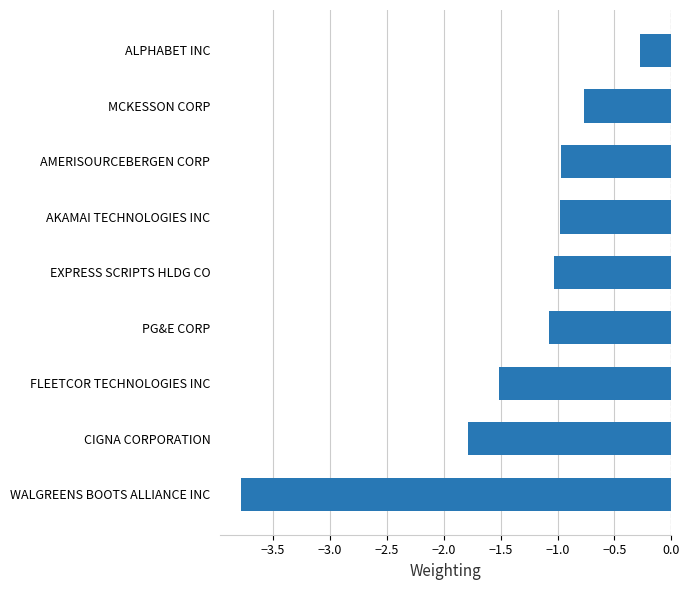

What is the difference between the second highest and minimum values?

3.0